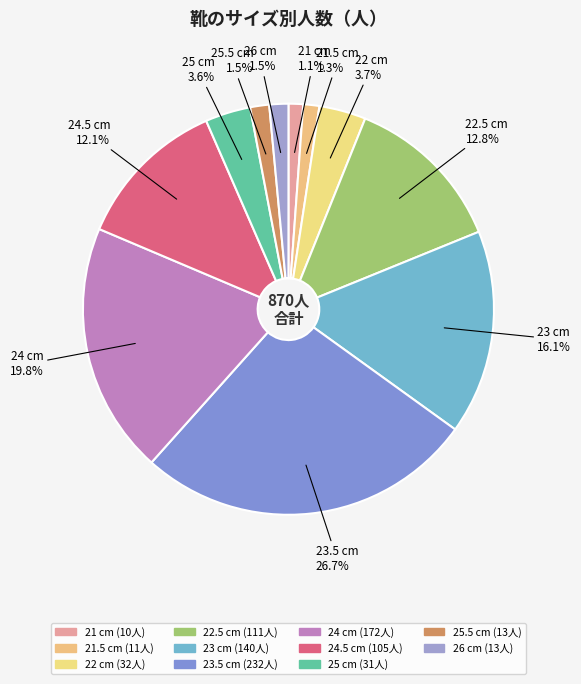

How many slices are in this pie chart?

11